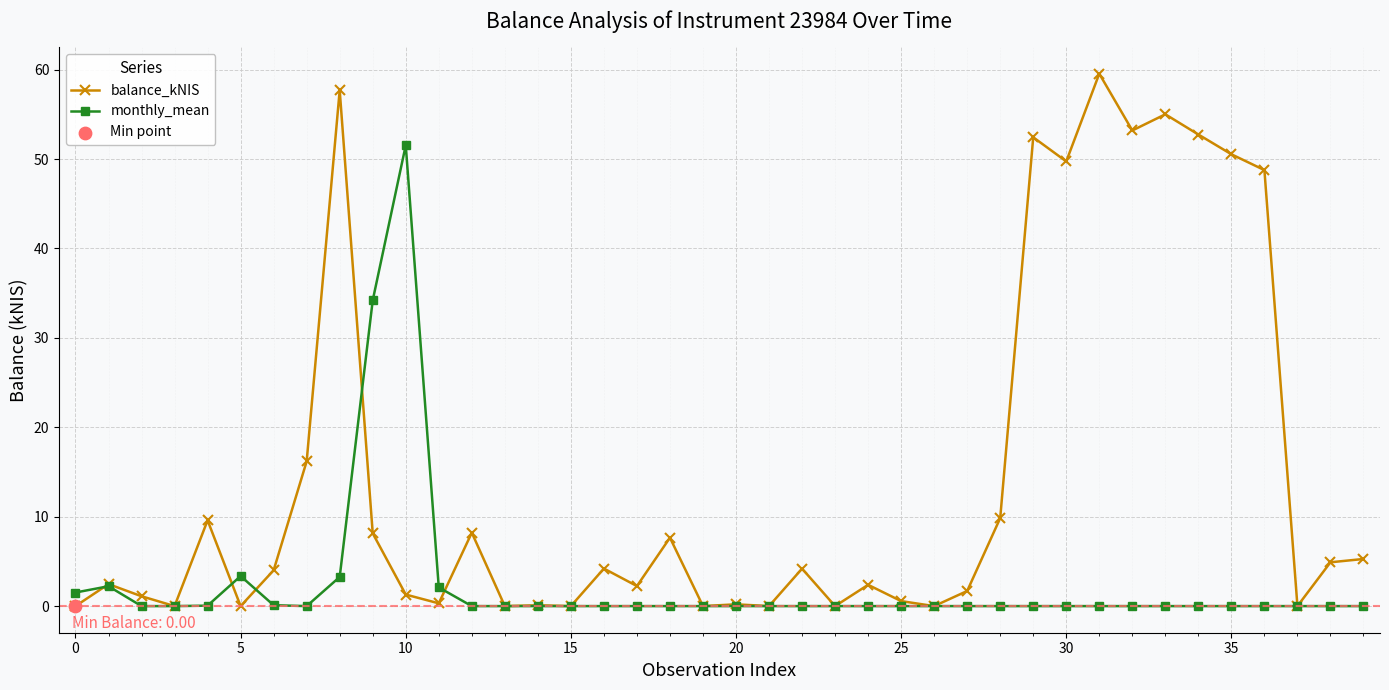

At how many categories does at least one series exceed 22?

11